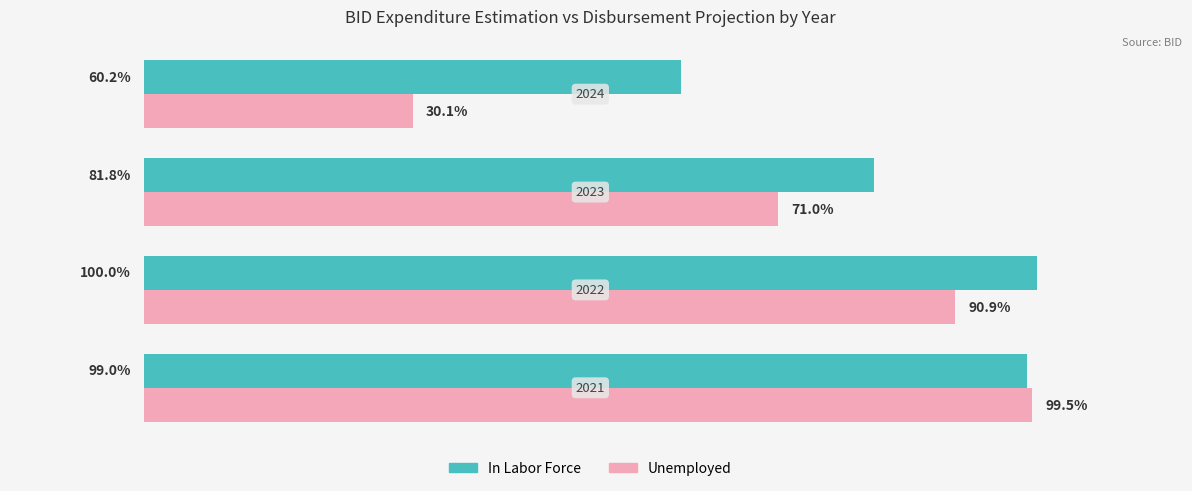

Which series has the largest total across all categories?

In Labor Force